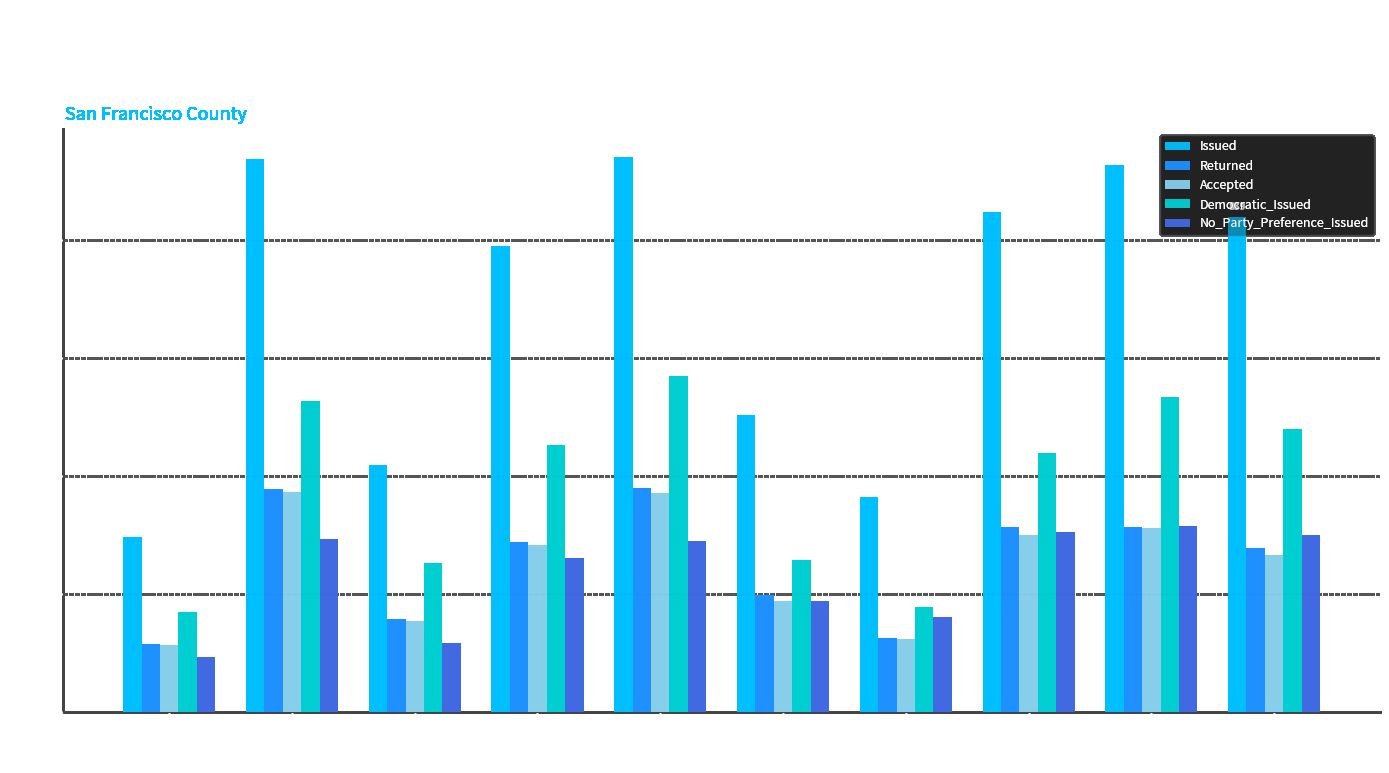

How many values in the No_Party_Preference_Issued series are below 290?

5